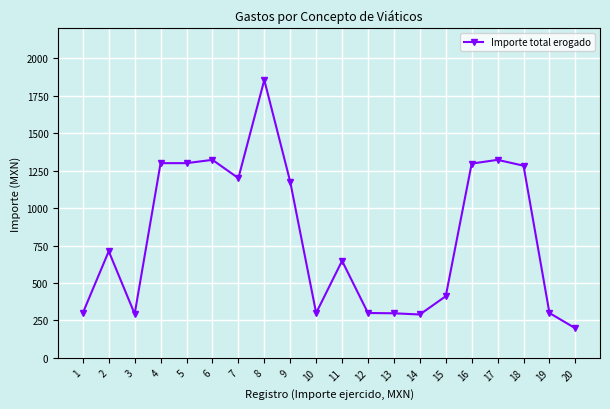

What is the value of the 1st point from the left?

300